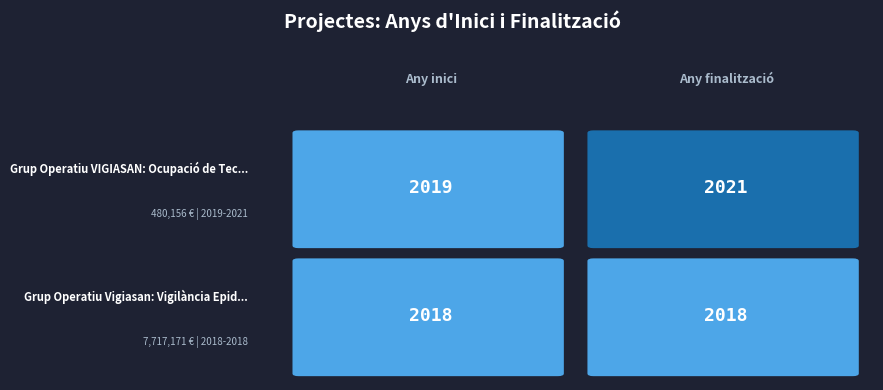

Reading left to right, transcribe all the data shown in this chart.

Grup Operatiu VIGIASAN: Ocupació de Tec...: 0=2019	1=2021
Grup Operatiu Vigiasan: Vigilància Epid...: 0=2018	1=2018